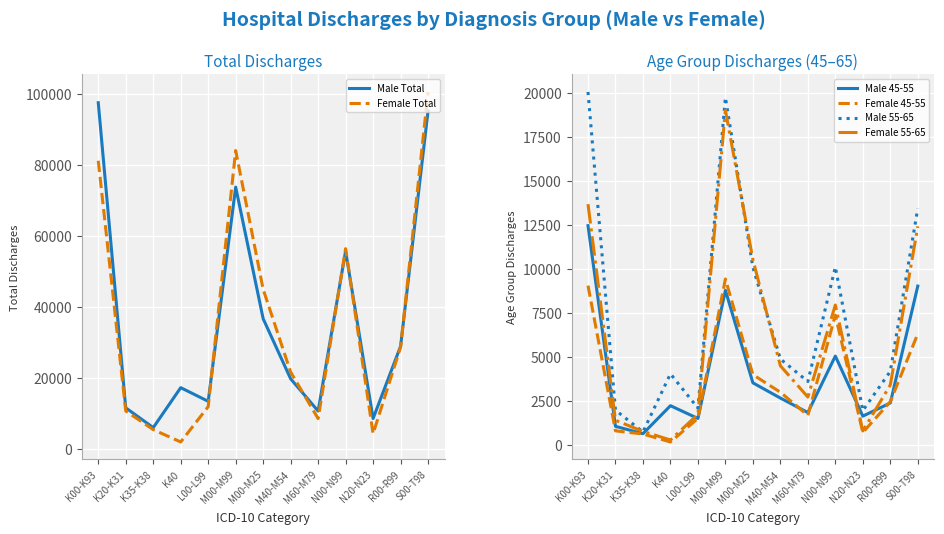

At which label does Female Total reach its minimum?

K40